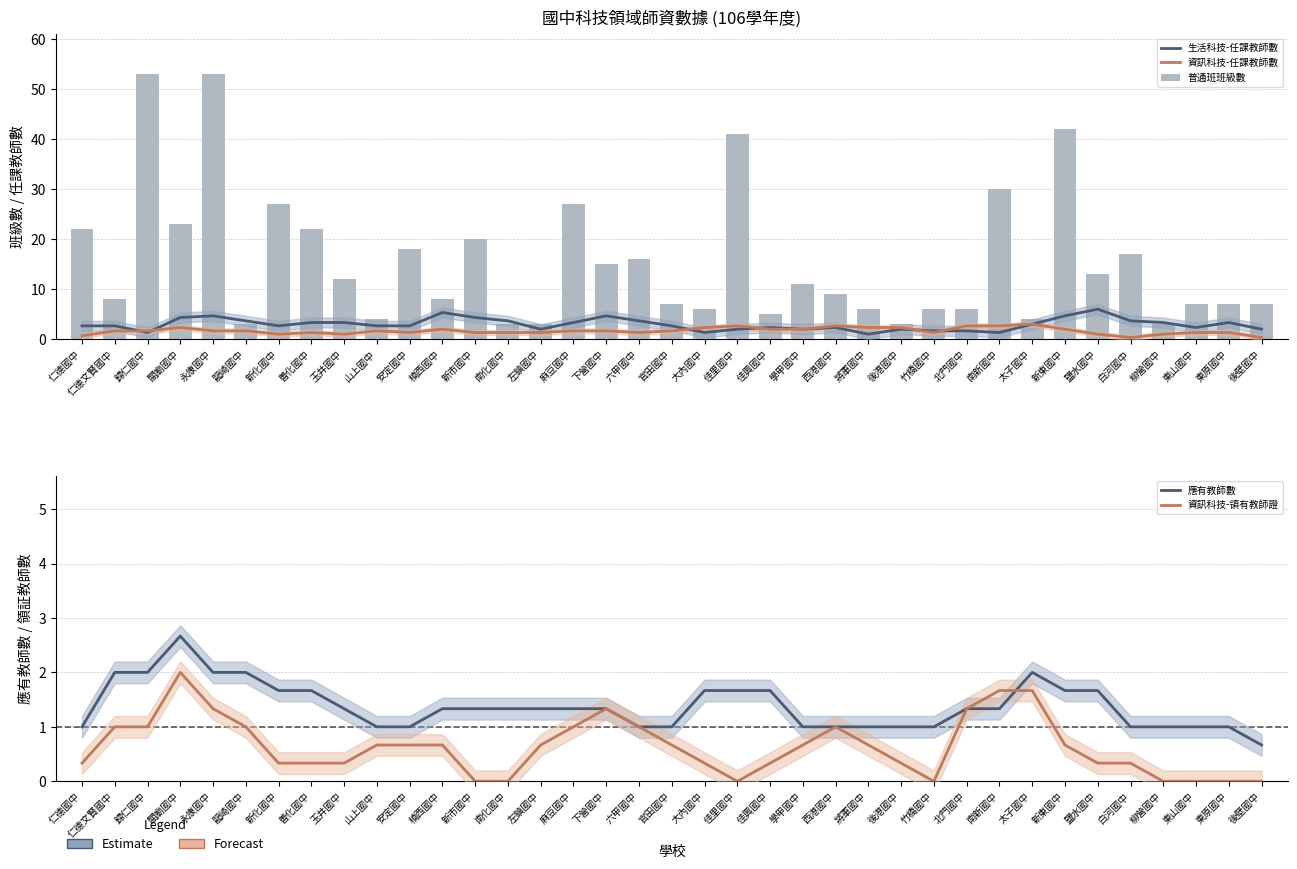

Which series has the widest spread of values?

普通班班級數